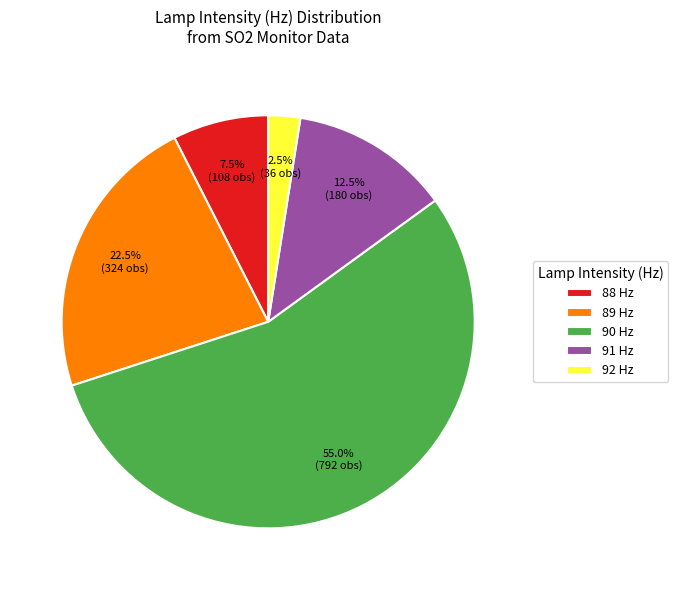

Rank the categories by value from lowest to highest.

92 Hz, 88 Hz, 91 Hz, 89 Hz, 90 Hz